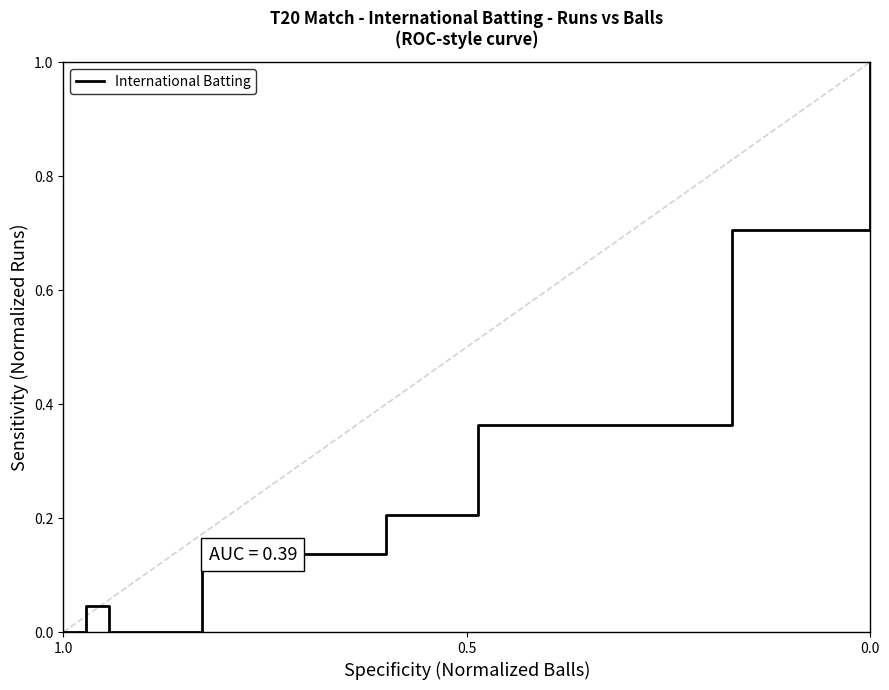

Reading left to right, extract all data points from this chart.

0.0	0.0	0.0	0.0	0.0	0.1	0.1	0.1	0.2	0.4	0.7	1.0	1.0